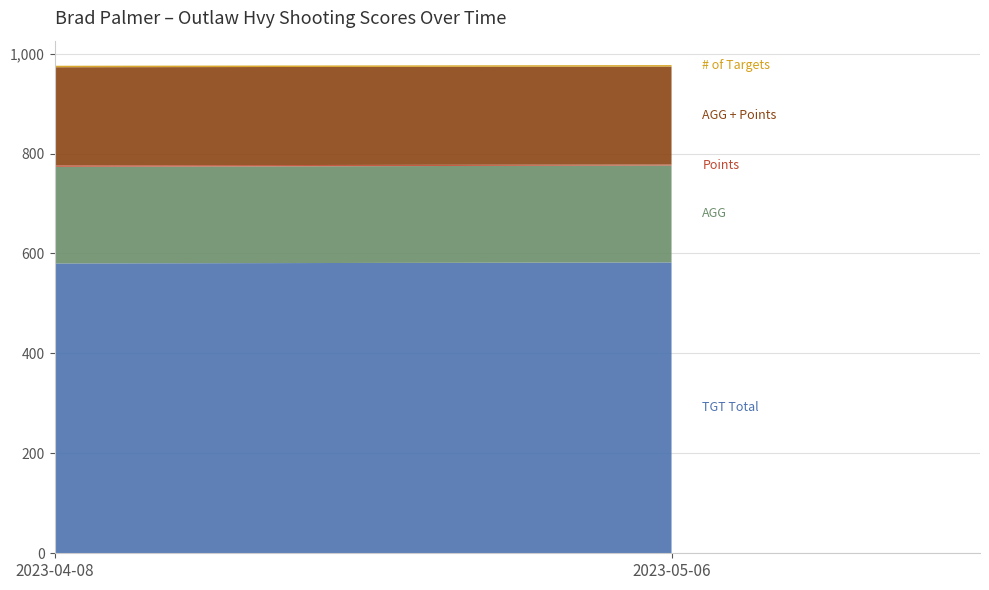

Reading left to right, extract all data points from this chart.

TGT Total: 2023-04-08=580.0	2023-05-06=582.0
AGG: 2023-04-08=193.3	2023-05-06=194.0
Points: 2023-04-08=3.0	2023-05-06=2.0
AGG + Points: 2023-04-08=196.3	2023-05-06=196.0
# of Targets: 2023-04-08=3.0	2023-05-06=3.0